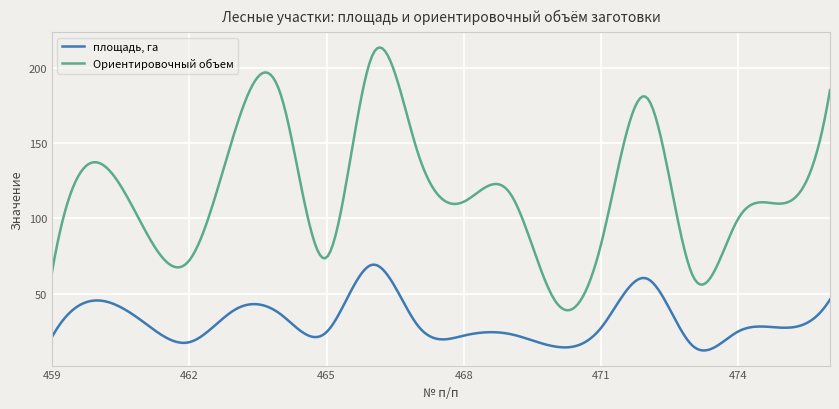

True or false: Ориентировочный объем and площадь, га intersect in this chart.

False